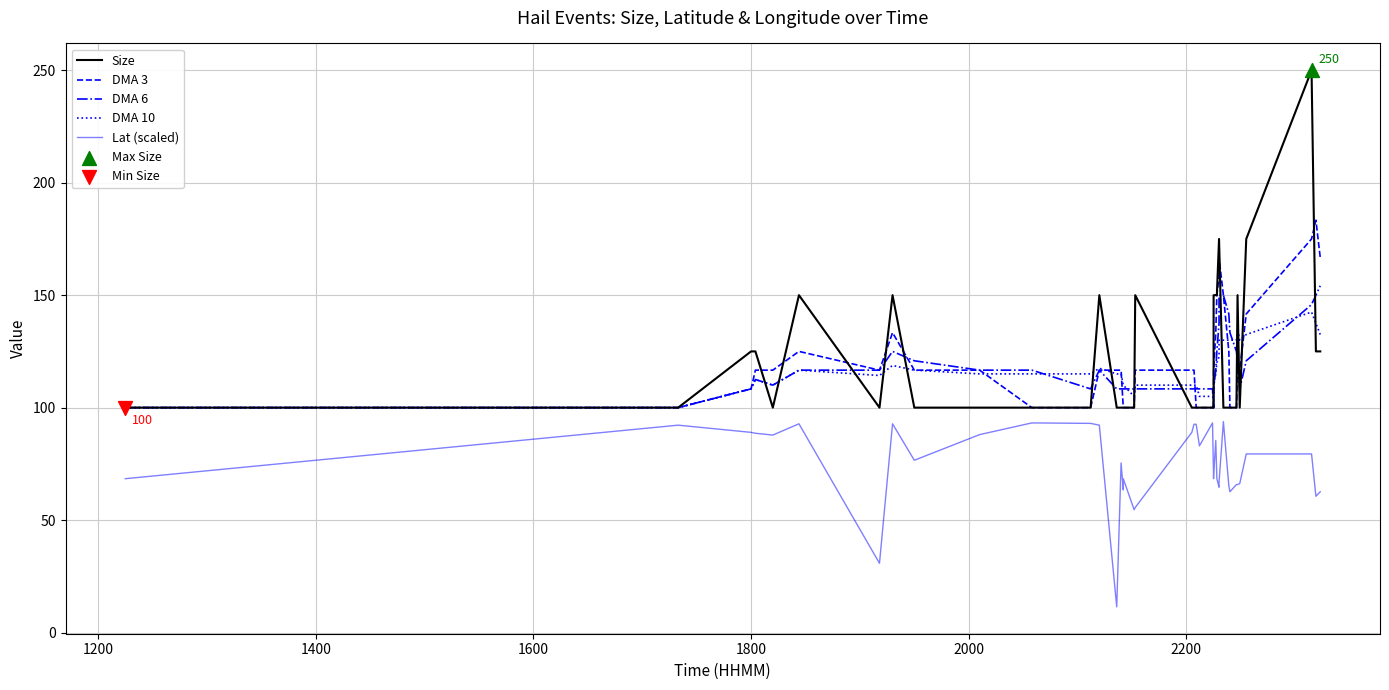

Which series has the largest total across all categories?

Size